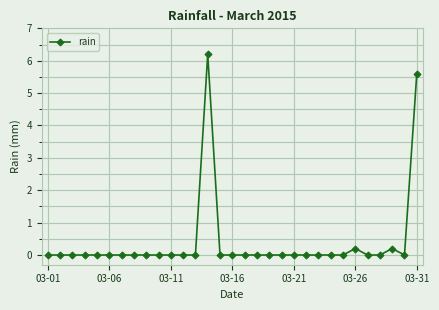

What is the difference between the maximum and minimum values?

6.2